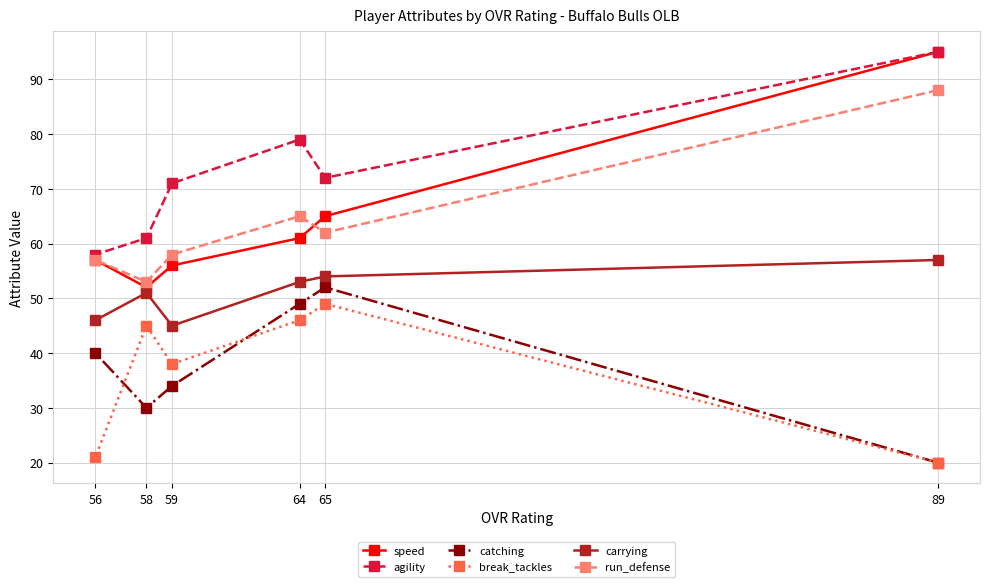

What is the value of the carrying point at the 3rd from the left?

45